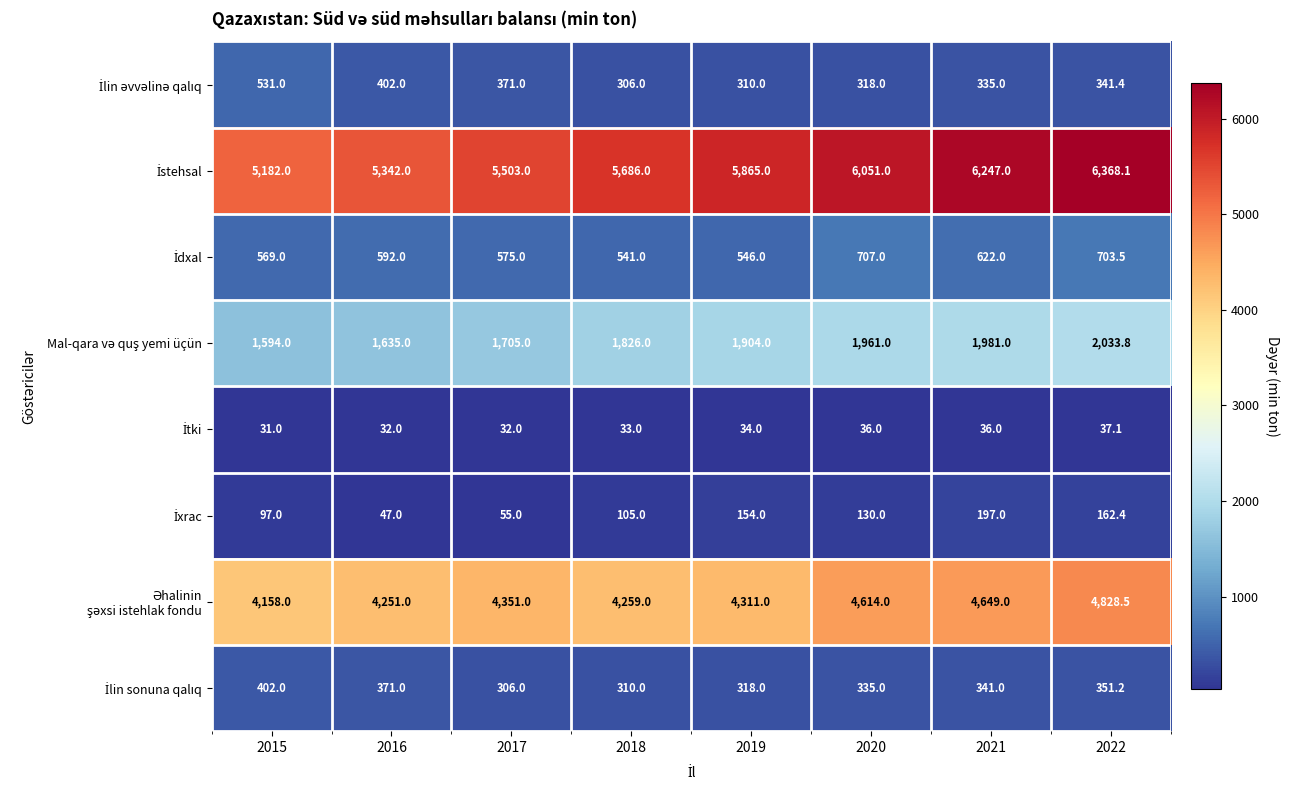

What is the maximum value shown in the chart?

6368.1